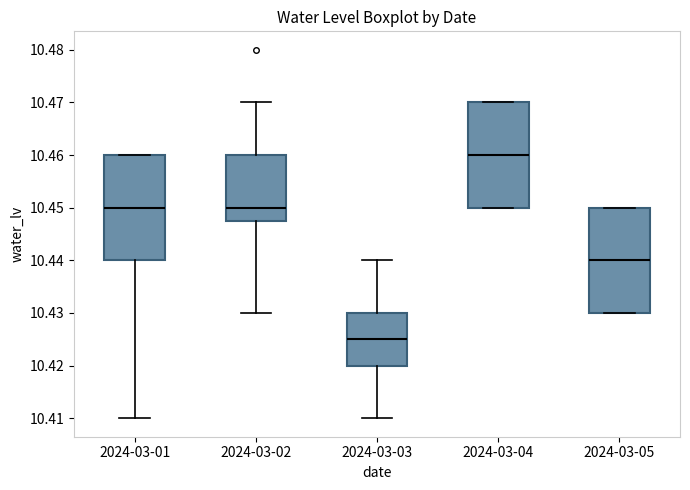

Reading left to right, read every box against the y-axis: the position of its median line, the range the box covers, and the ends of its whiskers. The values are not printed on the chart, so give them approximately, as read against the axis.

2024-03-01: median 10.450, box 10.440 to 10.460, whiskers 10.410 to 10.460
2024-03-02: median 10.450, box 10.448 to 10.460, whiskers 10.430 to 10.470
2024-03-03: median 10.425, box 10.420 to 10.430, whiskers 10.410 to 10.440
2024-03-04: median 10.460, box 10.450 to 10.470, whiskers 10.450 to 10.470
2024-03-05: median 10.440, box 10.430 to 10.450, whiskers 10.430 to 10.450